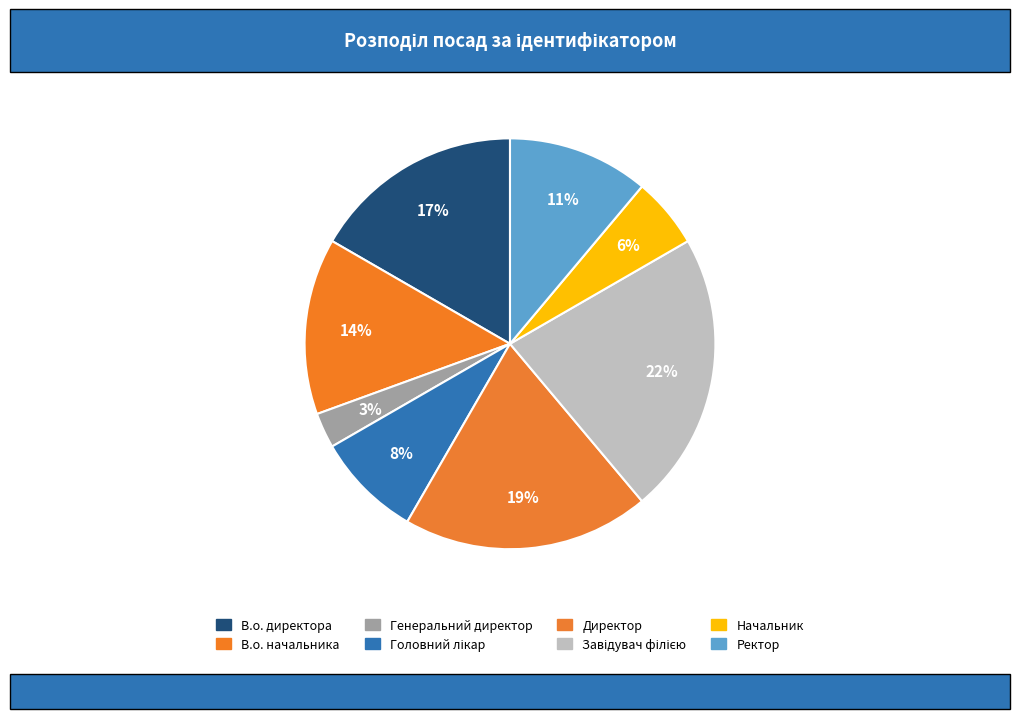

Is there a majority slice in this chart?

No